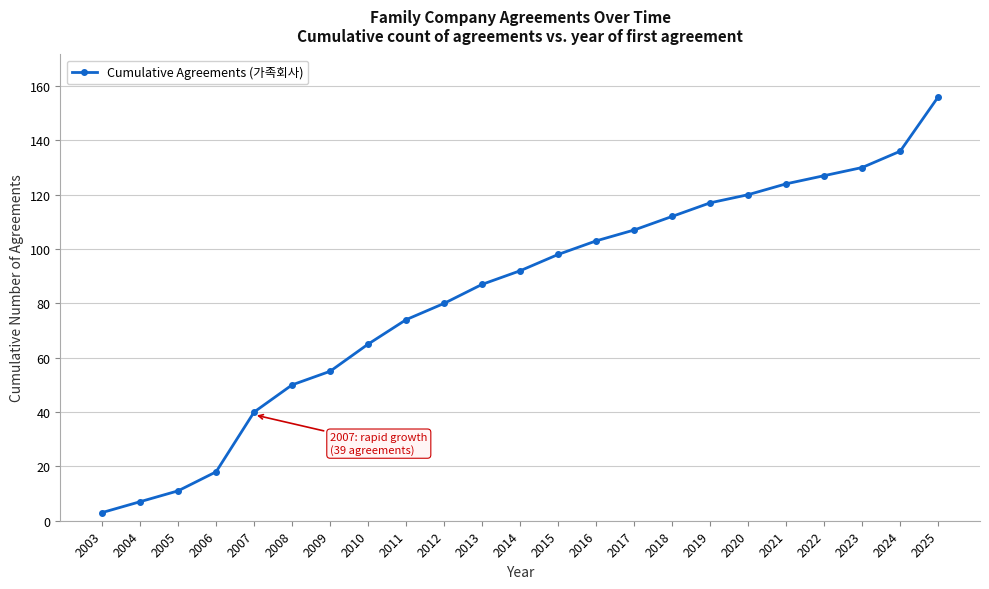

How many lines are shown in the chart?

1